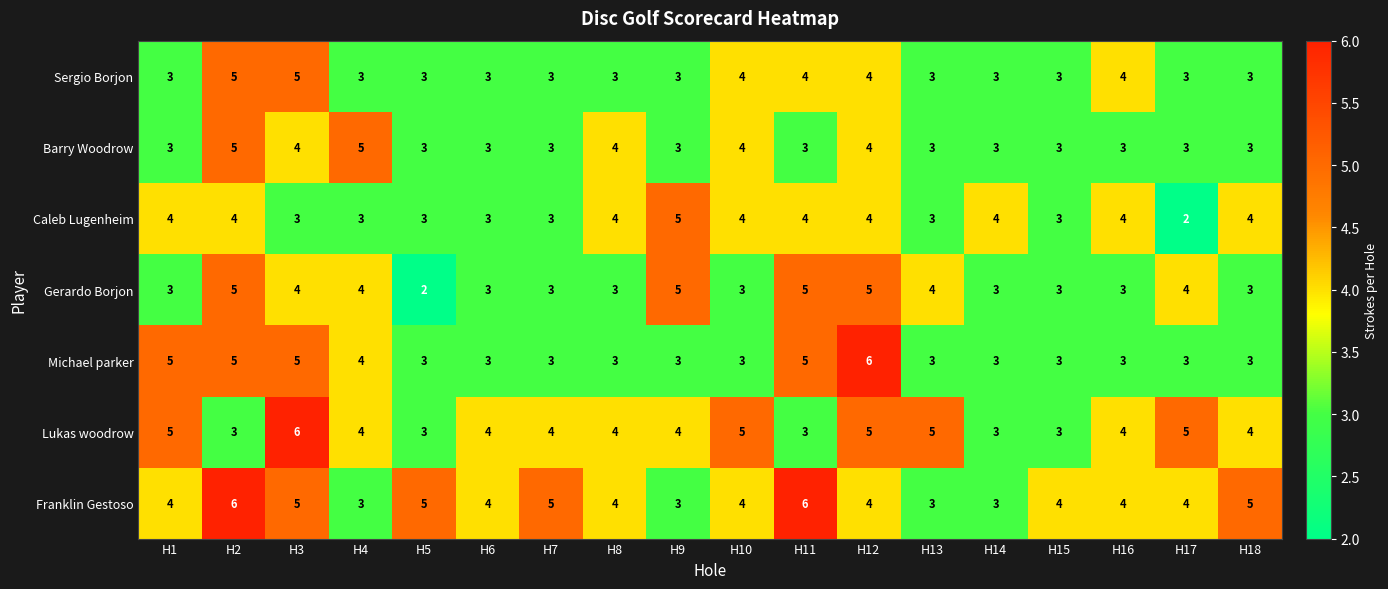

At how many categories does at least one series exceed 3?

18